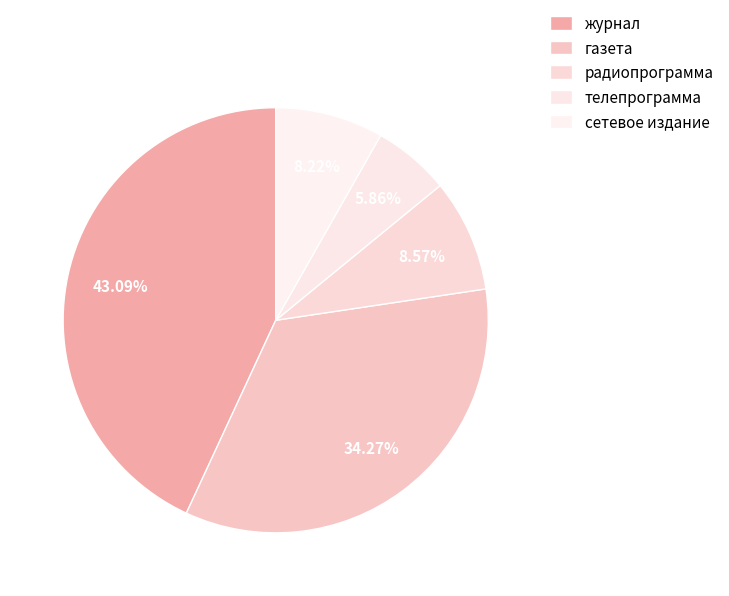

Does any single category account for the majority?

No